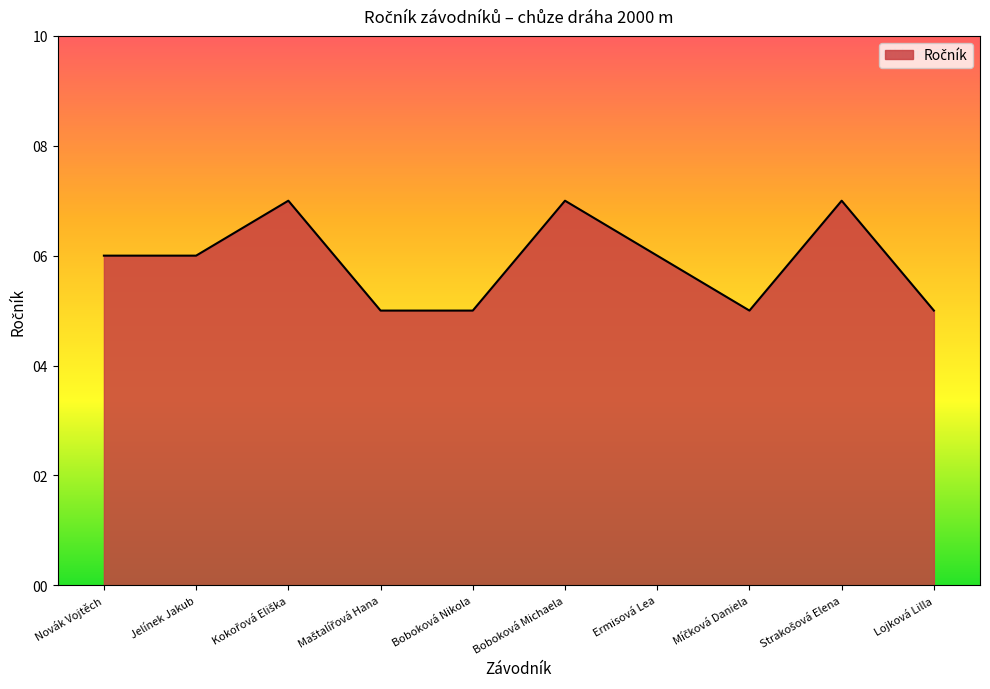

The chart shows a value of 5 at Boboková Nikola. True or false?

True